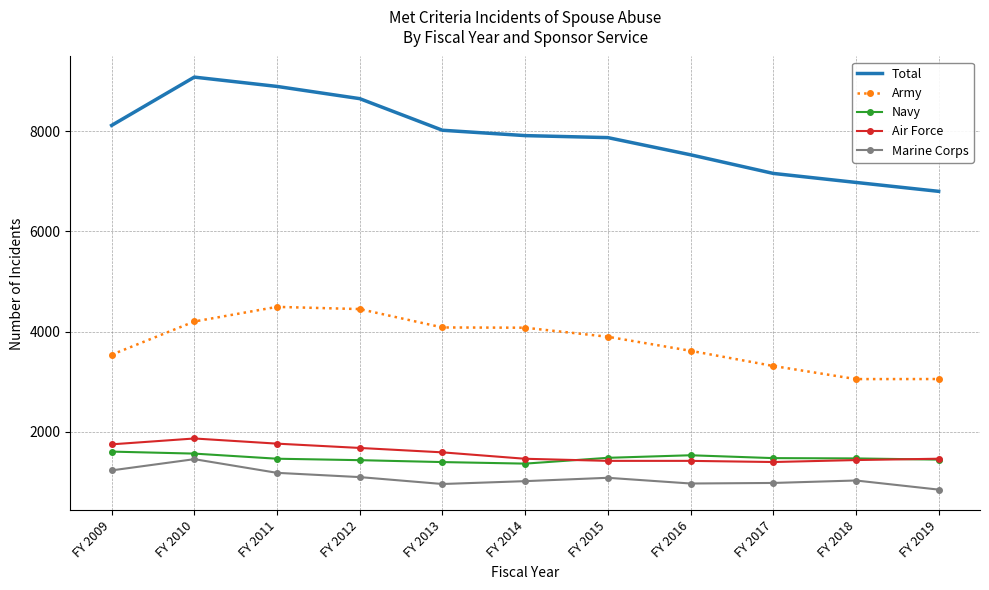

List the series in order of their peak value, highest first.

Total, Army, Air Force, Navy, Marine Corps